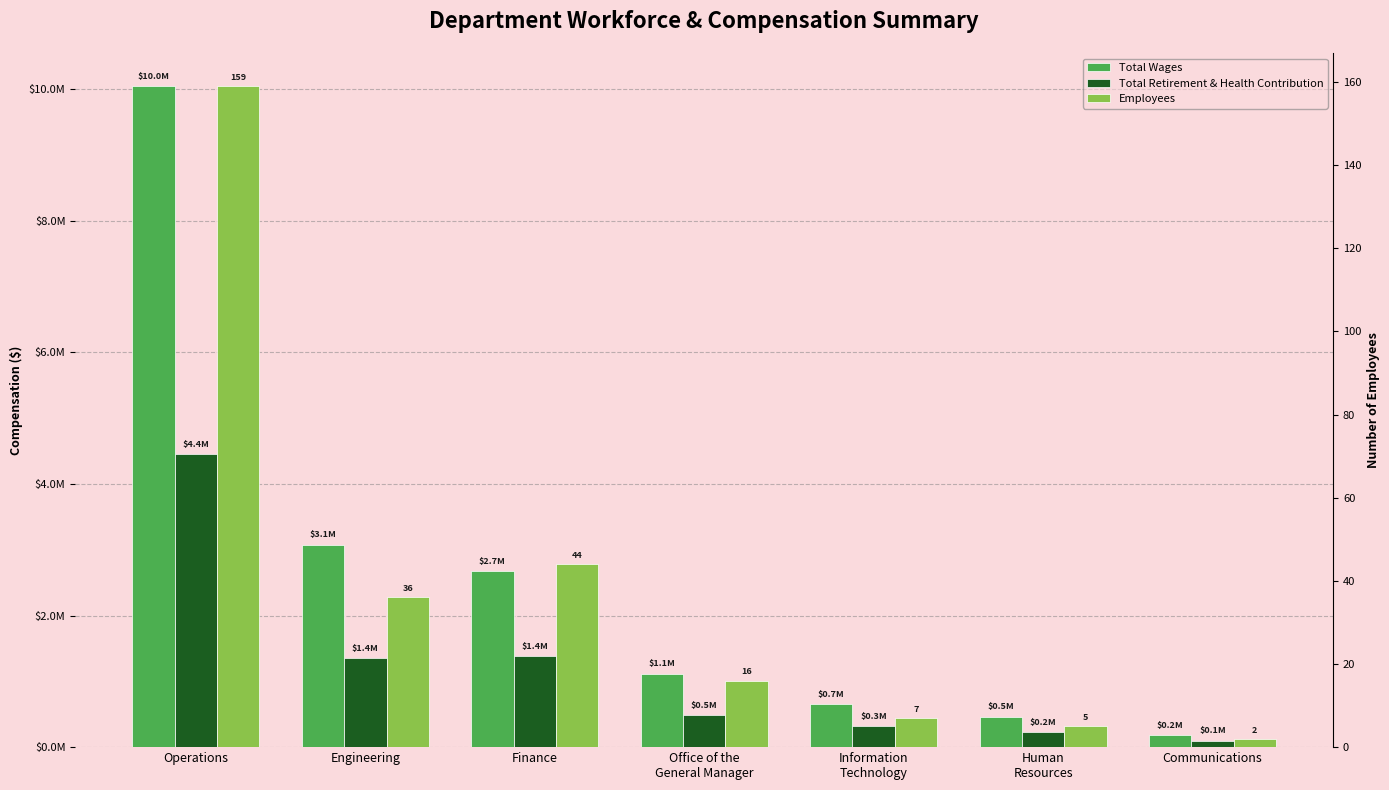

Which category has the highest value across all series?

Operations